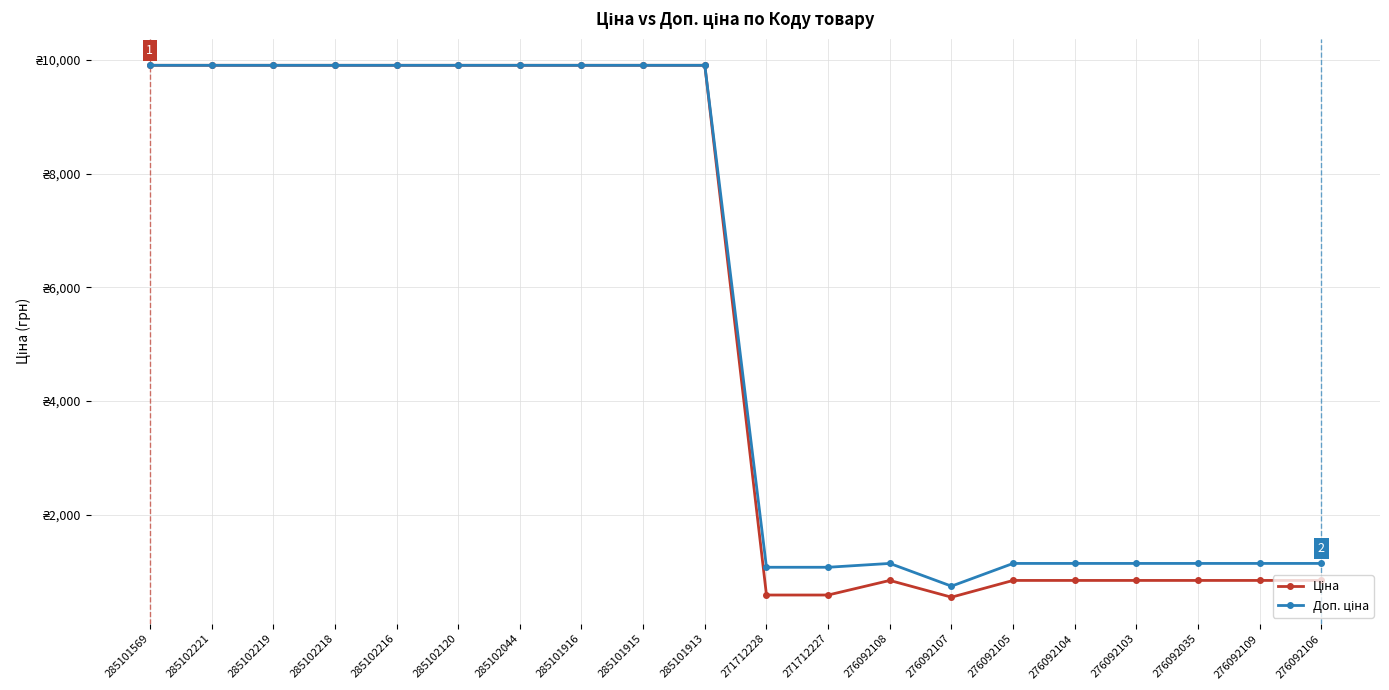

Is this an area chart (filled region under the line)?

No